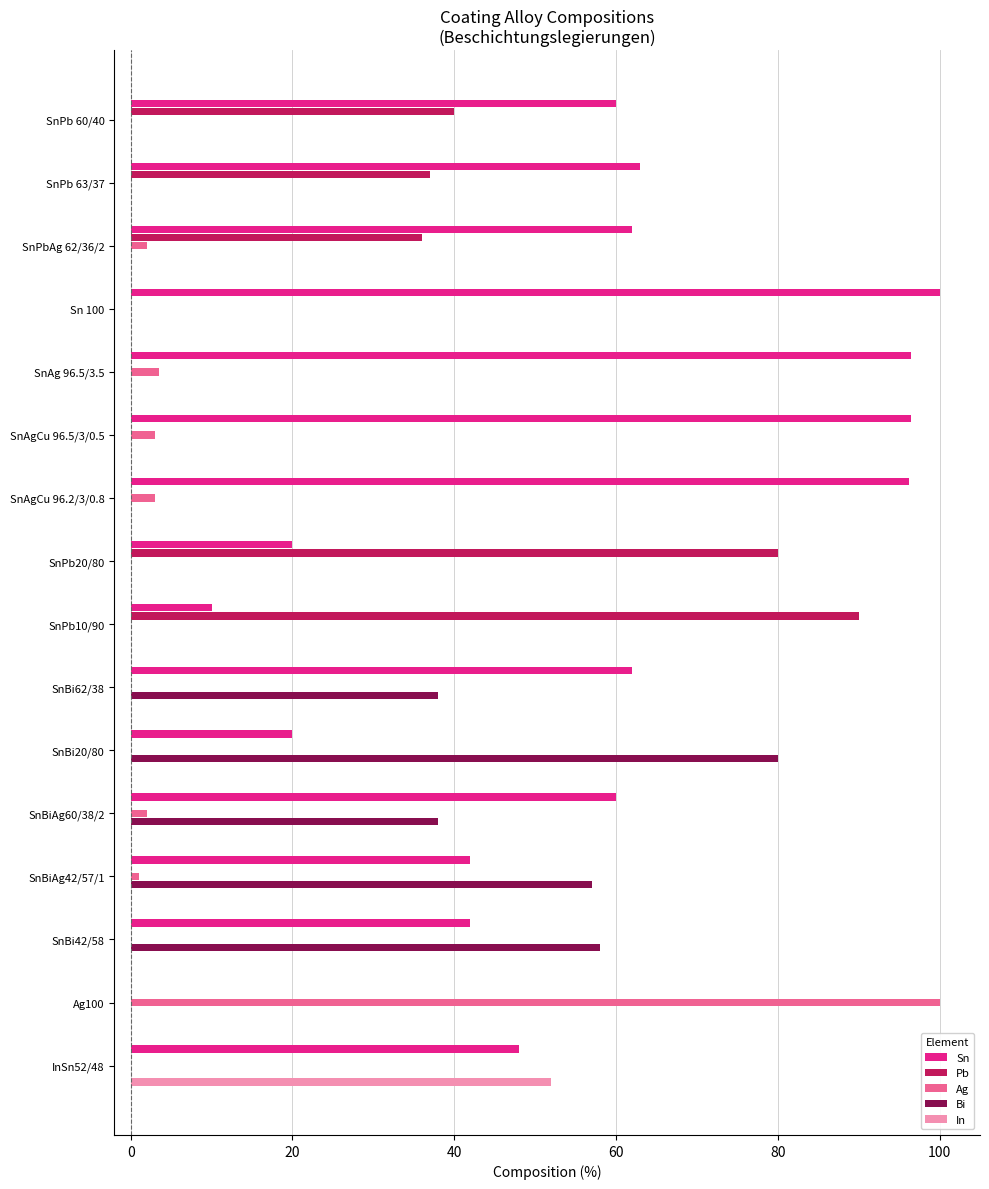

Which series changed the most between SnPbAg 62/36/2 and SnBi20/80?

Bi